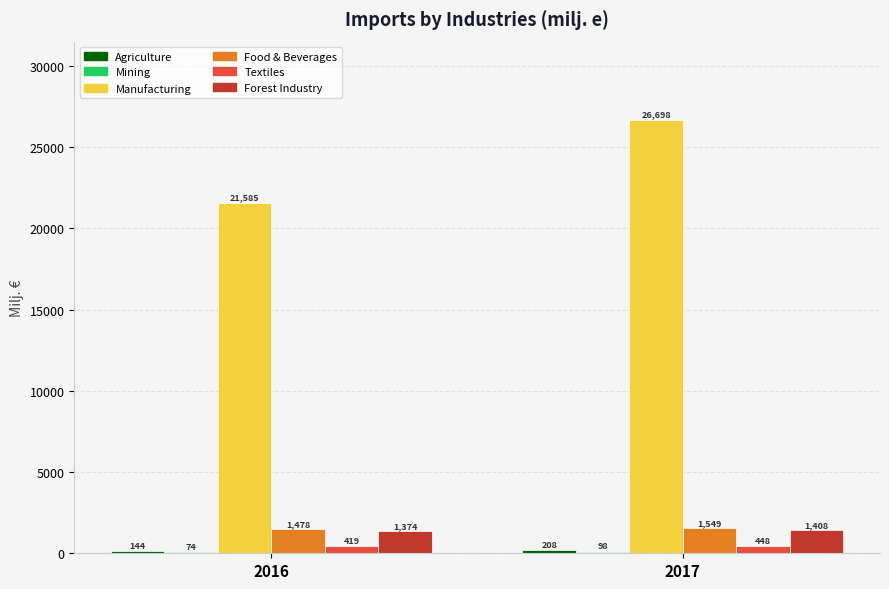

Between 2016 and 2017, which series saw the biggest shift?

Manufacturing